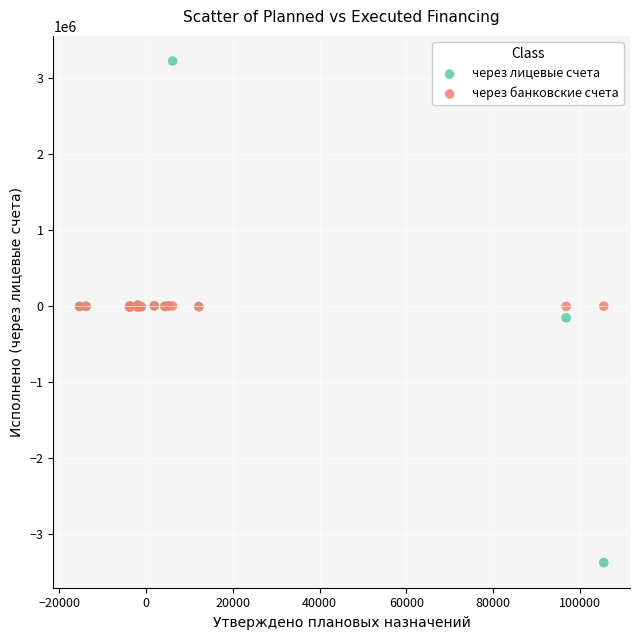

What are all the series names shown in the legend?

через лицевые счета, через банковские счета